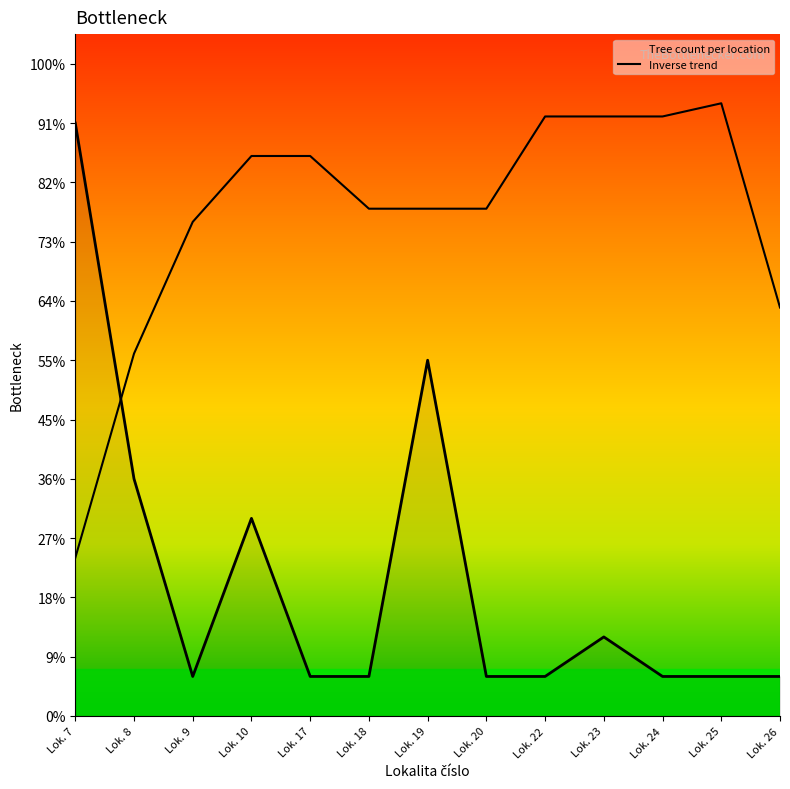

Does the chart have visible grid lines?

No